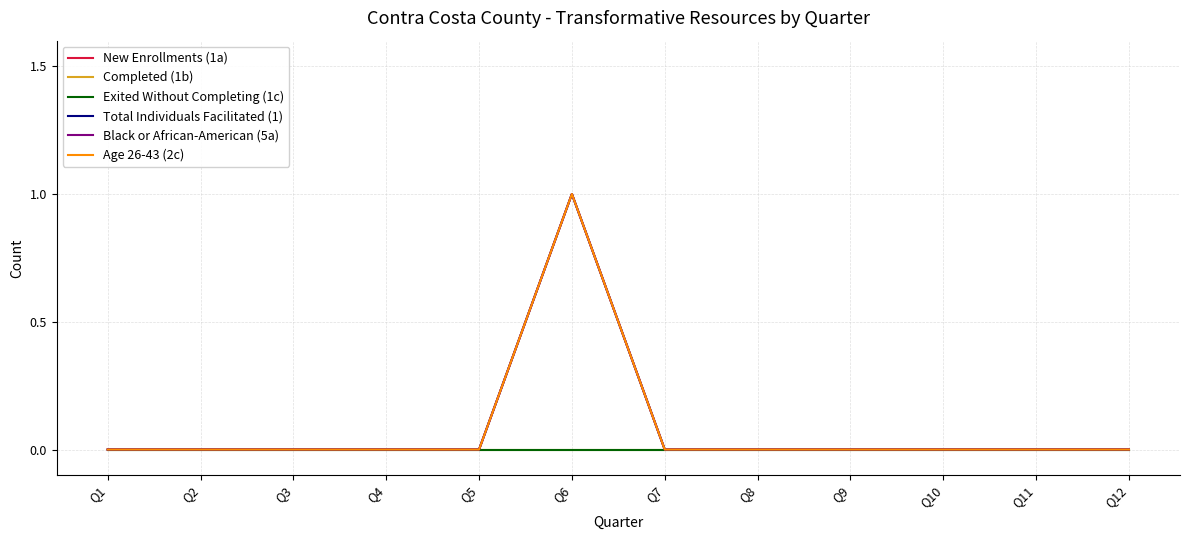

At how many categories does at least one series exceed 0?

1